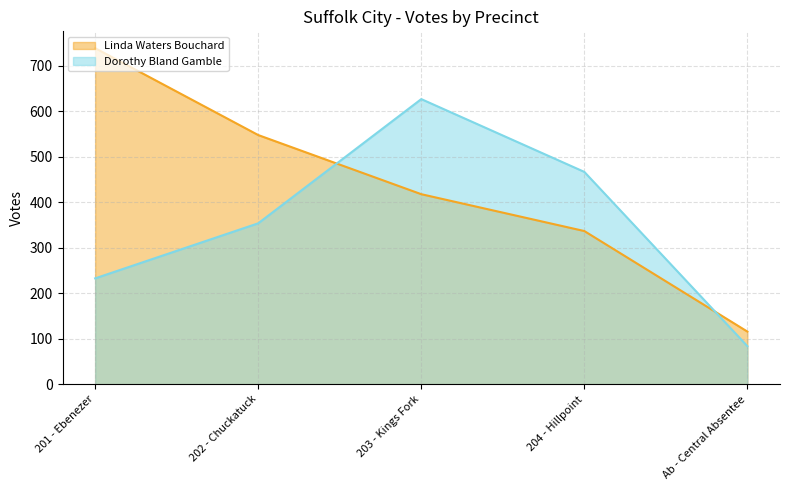

List the series in order of their peak value, lowest first.

Dorothy Bland Gamble, Linda Waters Bouchard